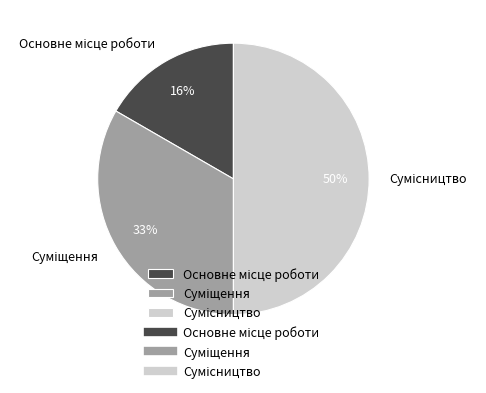

To the nearest percent, what percentage of the pie is Основне місце роботи?

17%